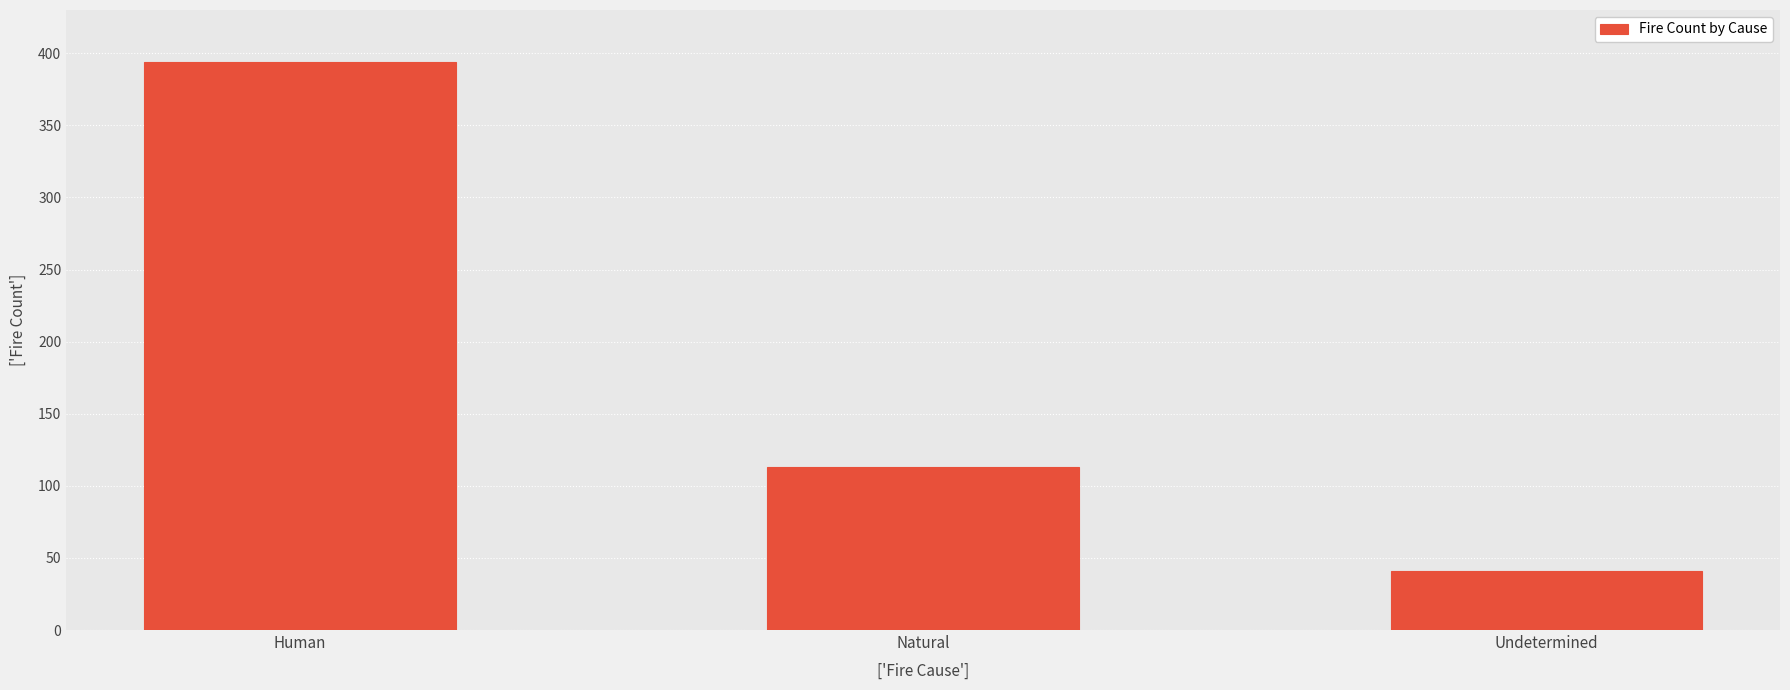

Is it true that the value at Human is 394?

True